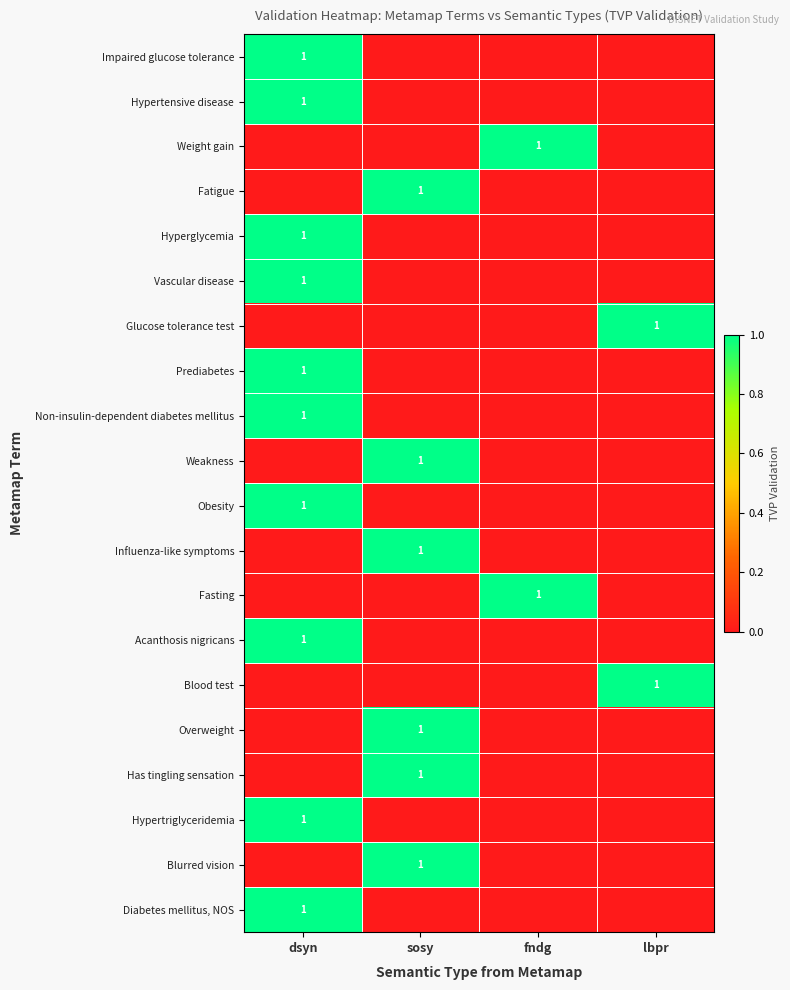

At which category is the sum across all series the highest?

dsyn